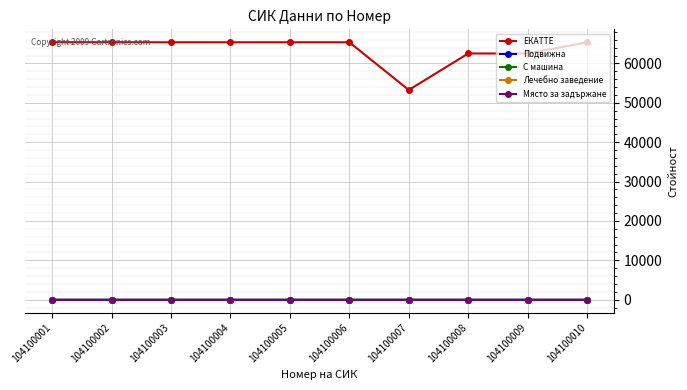

Reading left to right, what are all the values shown in this chart?

ЕКАТТЕ: 104100001=65379	104100002=65379	104100003=65365	104100004=65365	104100005=65365	104100006=65365	104100007=53254	104100008=62520	104100009=62520	104100010=65365
Подвижна: 104100001=0	104100002=0	104100003=0	104100004=0	104100005=0	104100006=0	104100007=0	104100008=0	104100009=0	104100010=1
С машина: 104100001=1	104100002=1	104100003=1	104100004=1	104100005=1	104100006=1	104100007=1	104100008=1	104100009=1	104100010=0
Лечебно заведение: 104100001=0	104100002=0	104100003=0	104100004=0	104100005=0	104100006=0	104100007=0	104100008=0	104100009=0	104100010=0
Място за задържане: 104100001=0	104100002=0	104100003=0	104100004=0	104100005=0	104100006=0	104100007=0	104100008=0	104100009=0	104100010=0